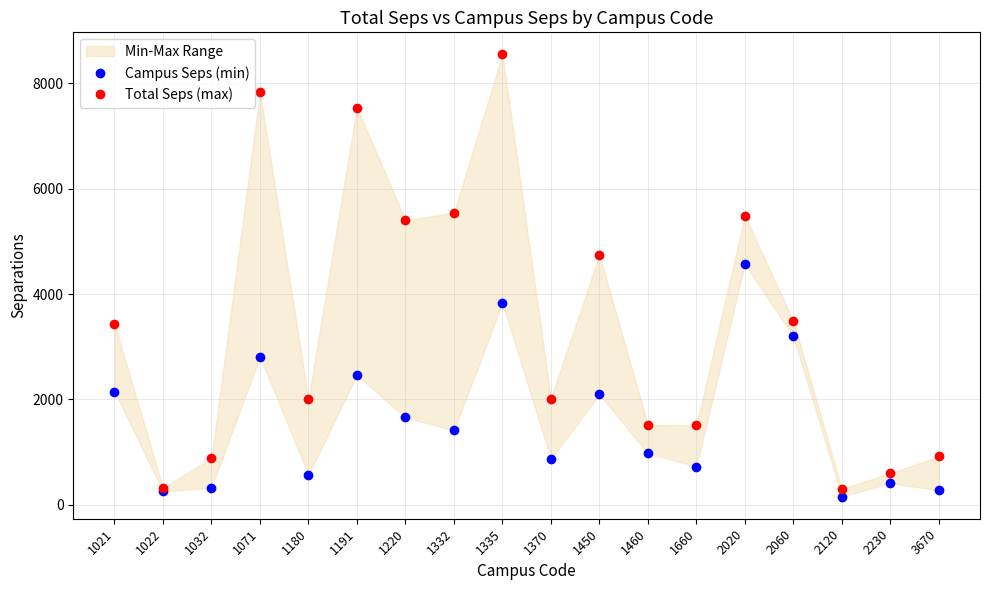

List the series in order of their peak value, highest first.

Total Seps (max), Campus Seps (min)